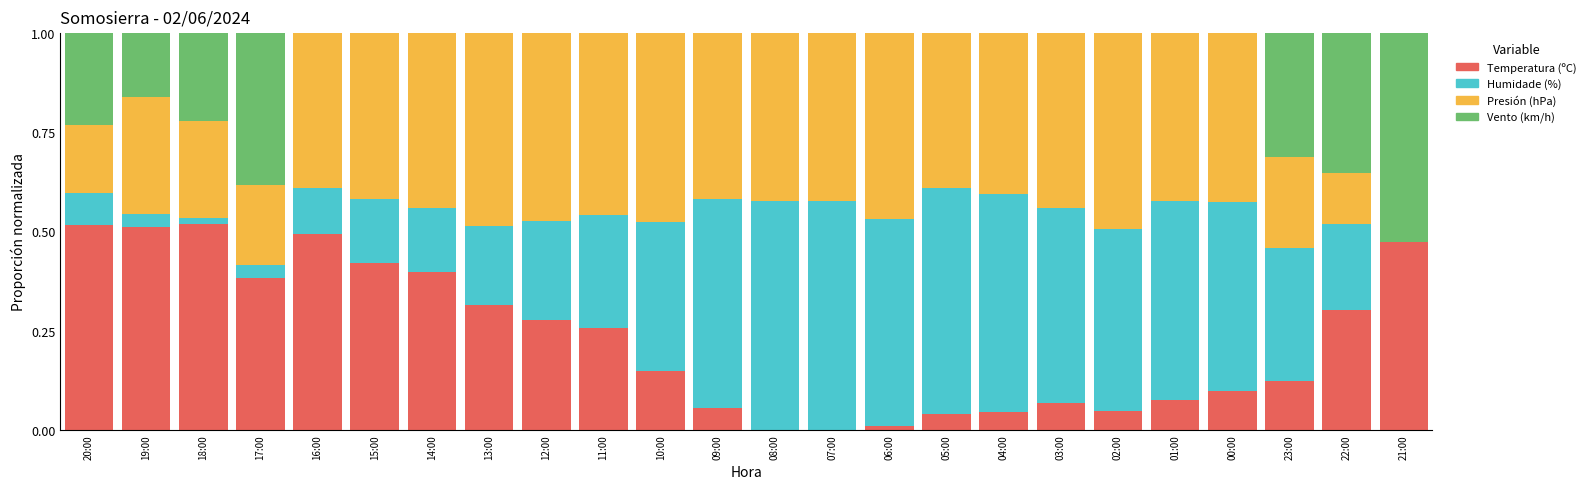

How many distinct data groups are displayed?

4